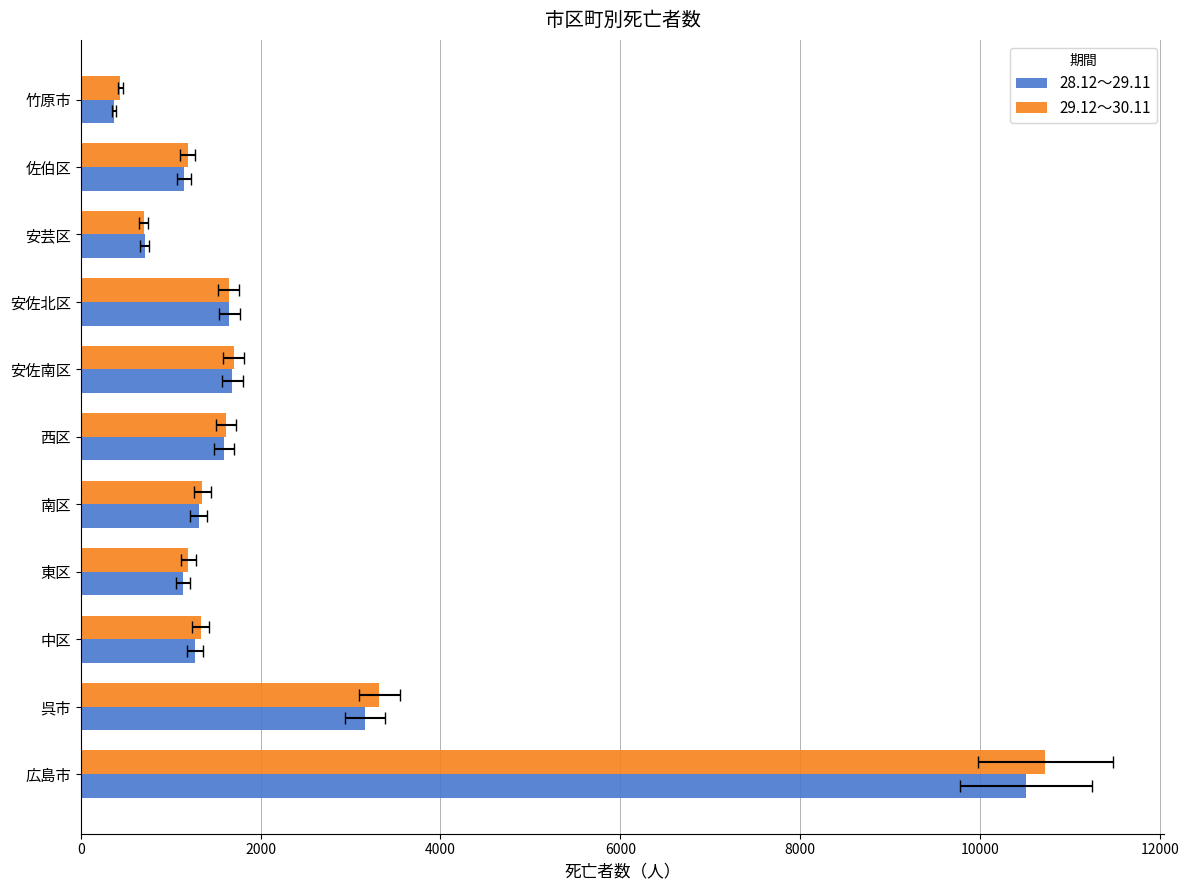

List the series in order of their overall mean, highest first.

29.12～30.11, 28.12～29.11